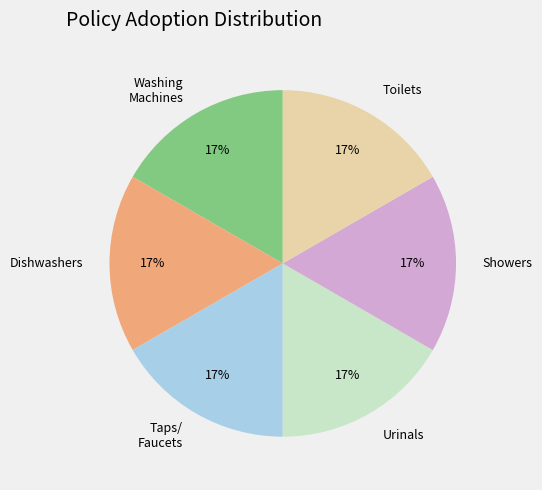

How many segments does this pie chart have?

6